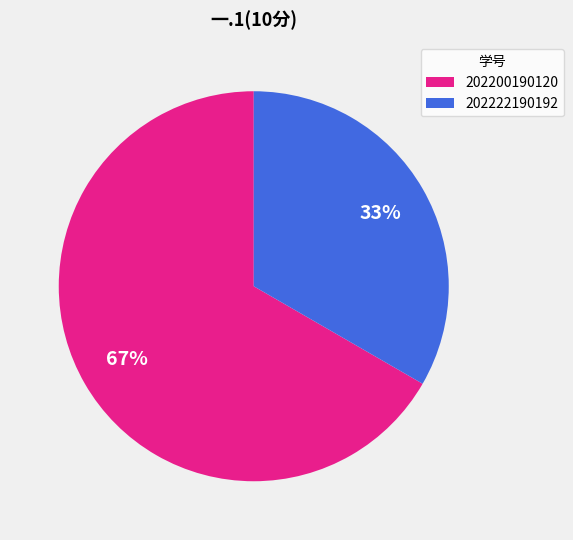

To the nearest percent, what is the average slice percentage?

50%